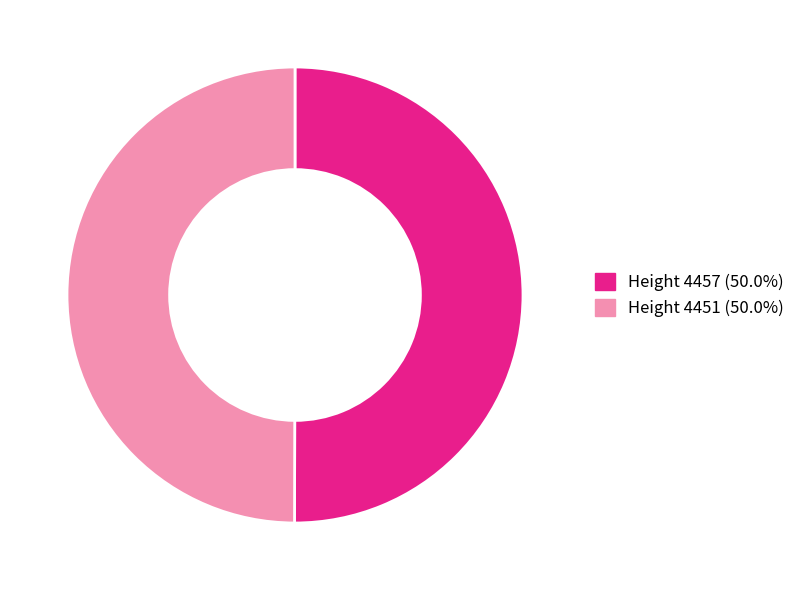

Is the sum of Height 4457 (50.0%) and Height 4451 (50.0%) greater than half?

Yes